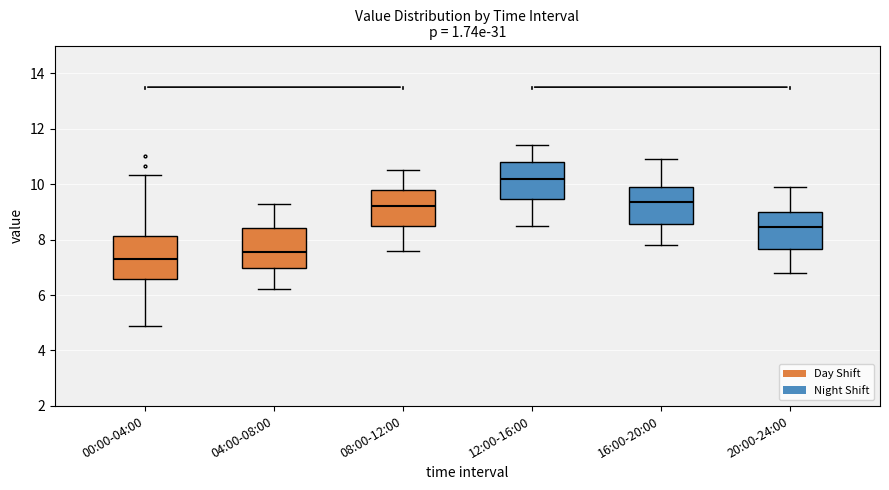

Reading left to right, transcribe this box plot: for each box, give where its median line is, the range the box spans, and where its two whiskers end, as read against the y-axis. The values are not printed on the chart, so give them approximately, as read against the axis.

00:00-04:00: median 7.2, box 6.6 to 8.2, whiskers 4.8 to 10.4
04:00-08:00: median 7.6, box 7.0 to 8.4, whiskers 6.2 to 9.4
08:00-12:00: median 9.2, box 8.6 to 9.8, whiskers 7.6 to 10.6
12:00-16:00: median 10.2, box 9.4 to 10.8, whiskers 8.6 to 11.4
16:00-20:00: median 9.4, box 8.6 to 10.0, whiskers 7.8 to 11.0
20:00-24:00: median 8.4, box 7.6 to 9.0, whiskers 6.8 to 10.0